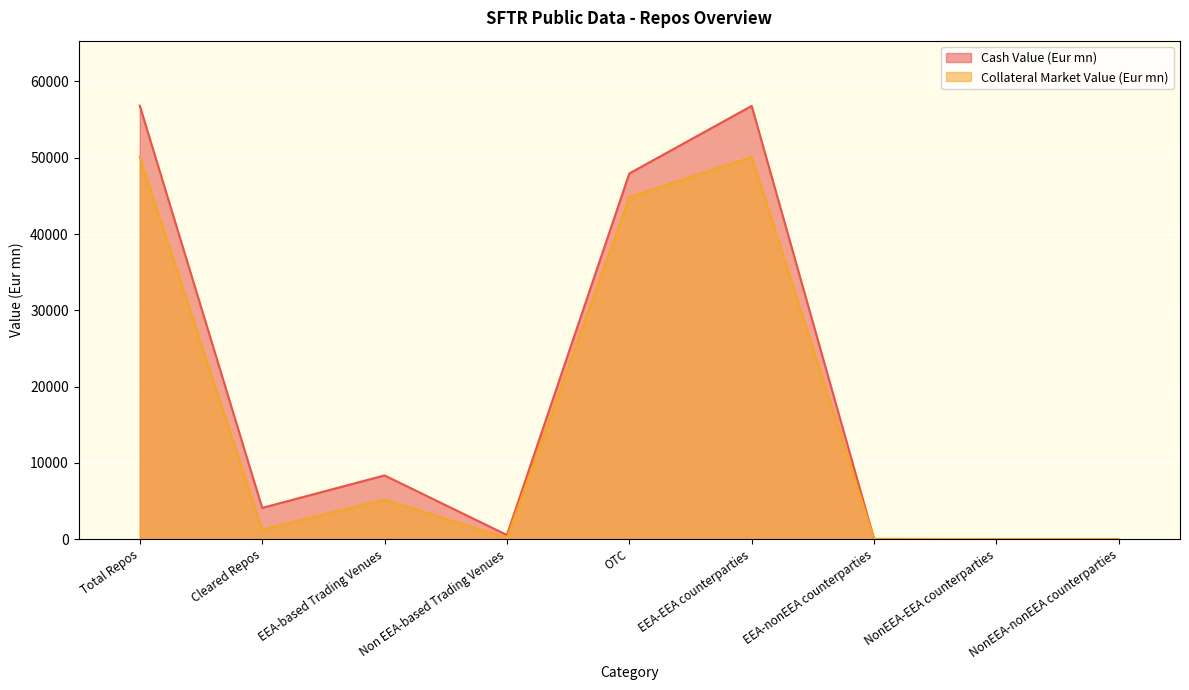

How many positive values does the Collateral Market Value (Eur mn) series have?

7